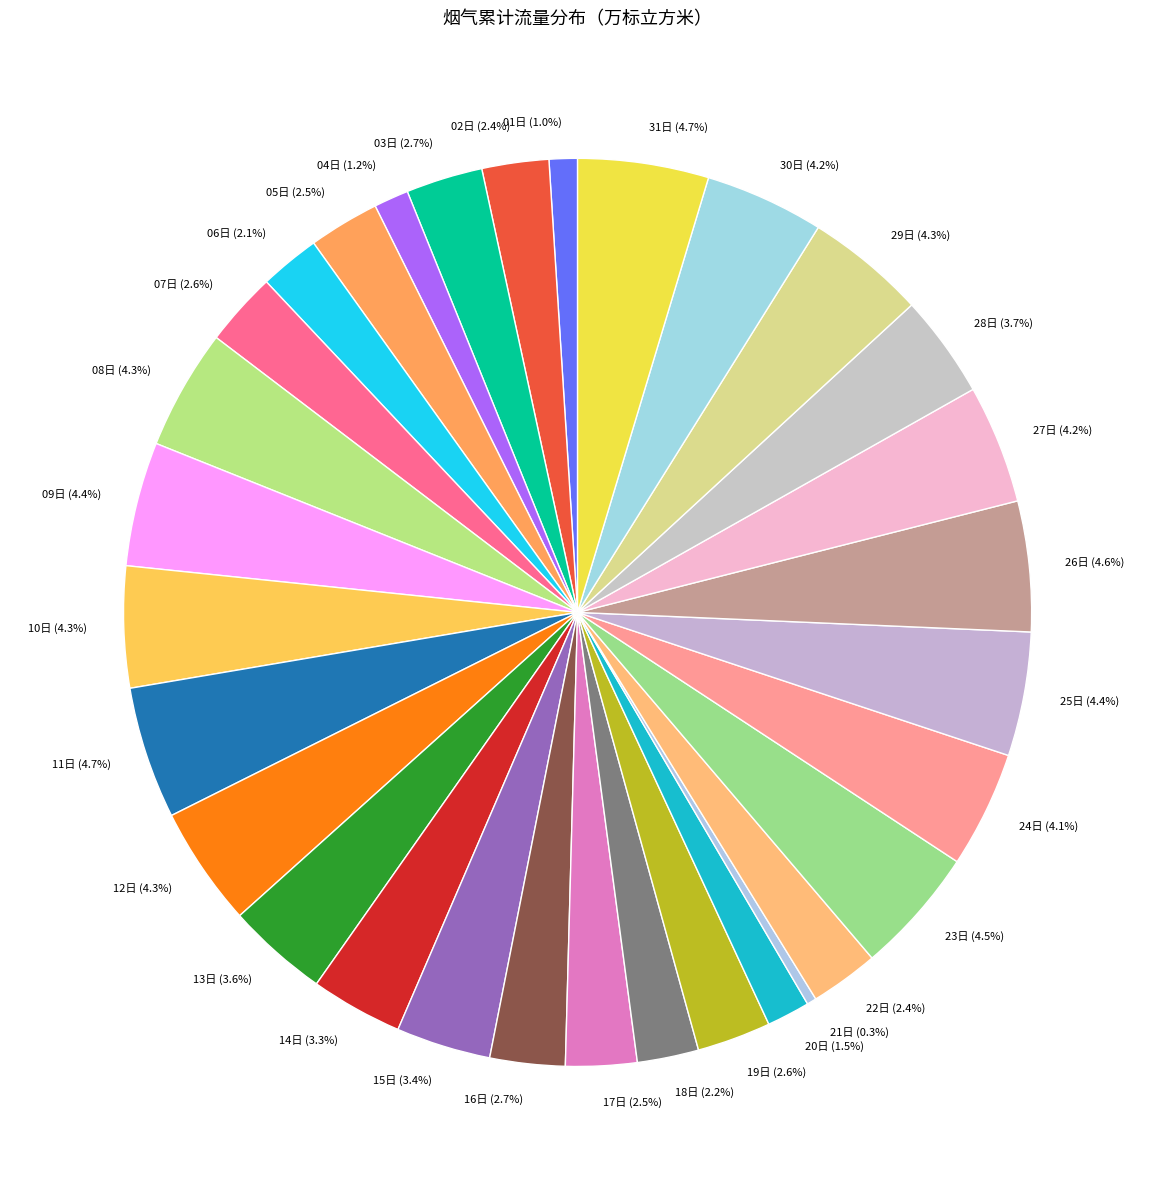

The 04日 slice represents 1% of the pie. True or false?

True